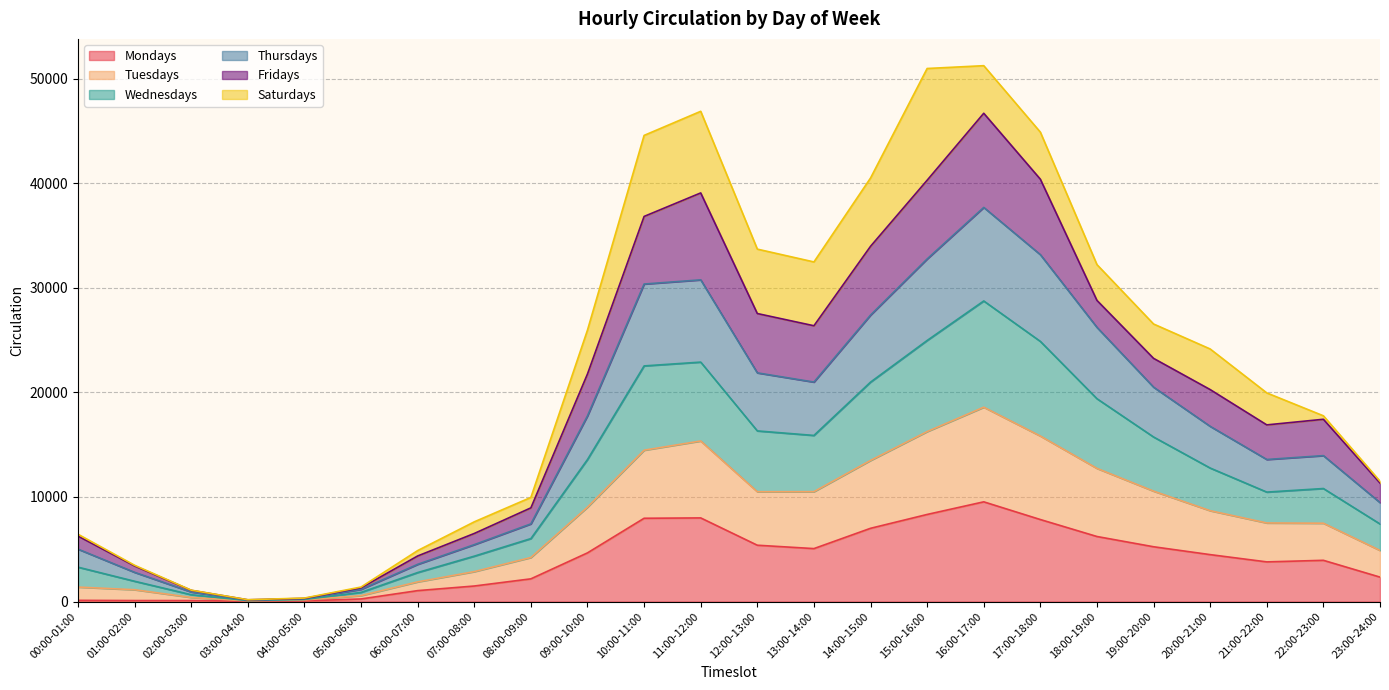

What are all the series names shown in the legend?

Mondays, Tuesdays, Wednesdays, Thursdays, Fridays, Saturdays